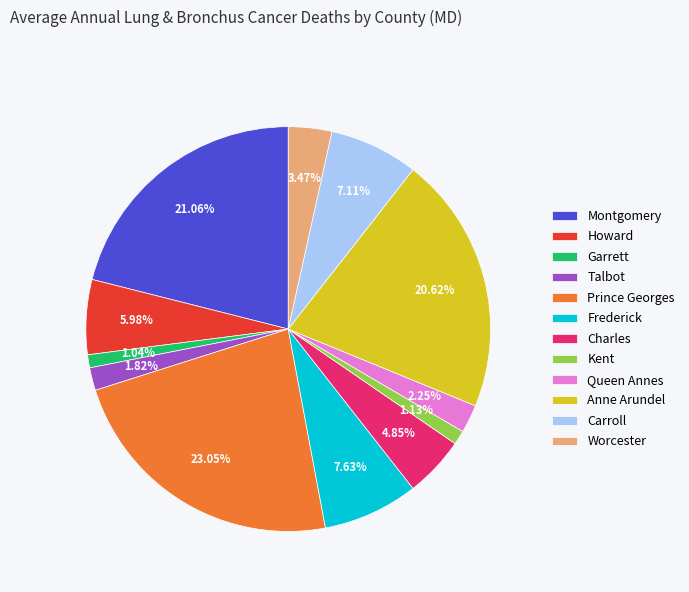

What is the largest slice in the pie chart?

Prince Georges